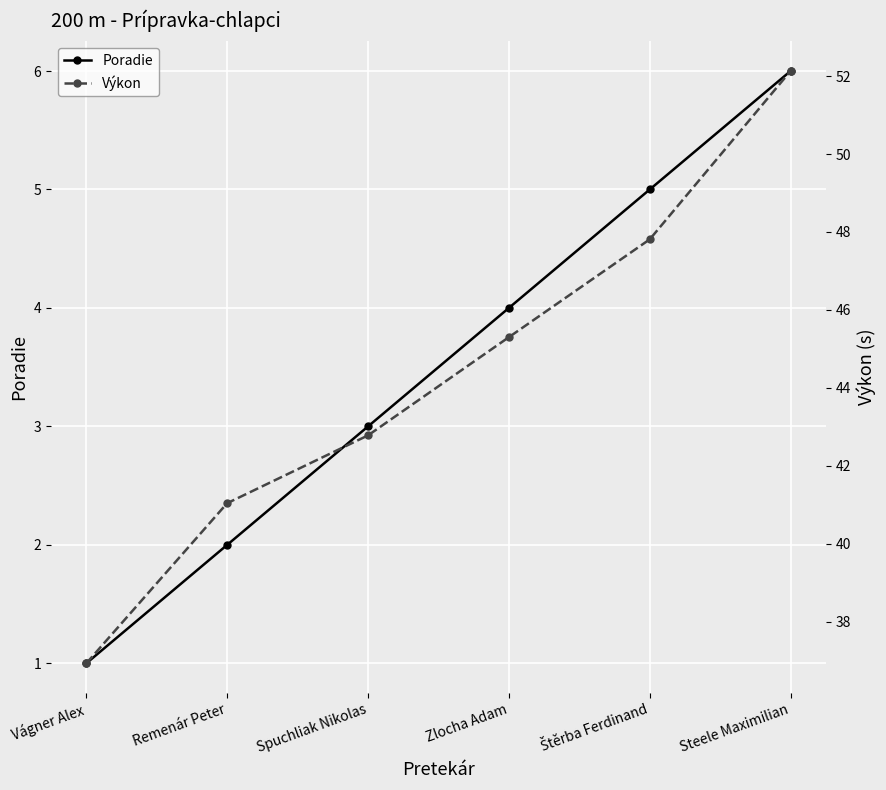

True or false: Poradie and Výkon cross at least once.

False